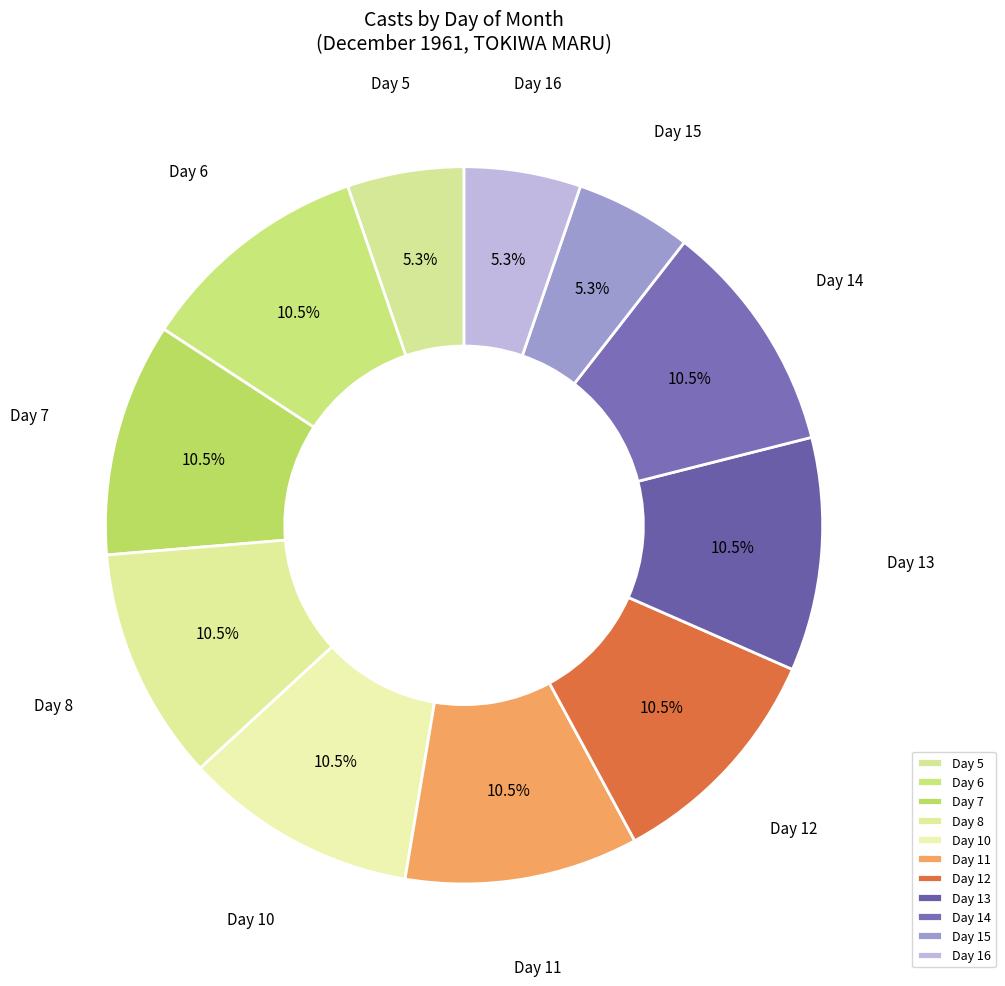

Approximately how many times larger is the value at Day 5 compared to Day 13?

0.5